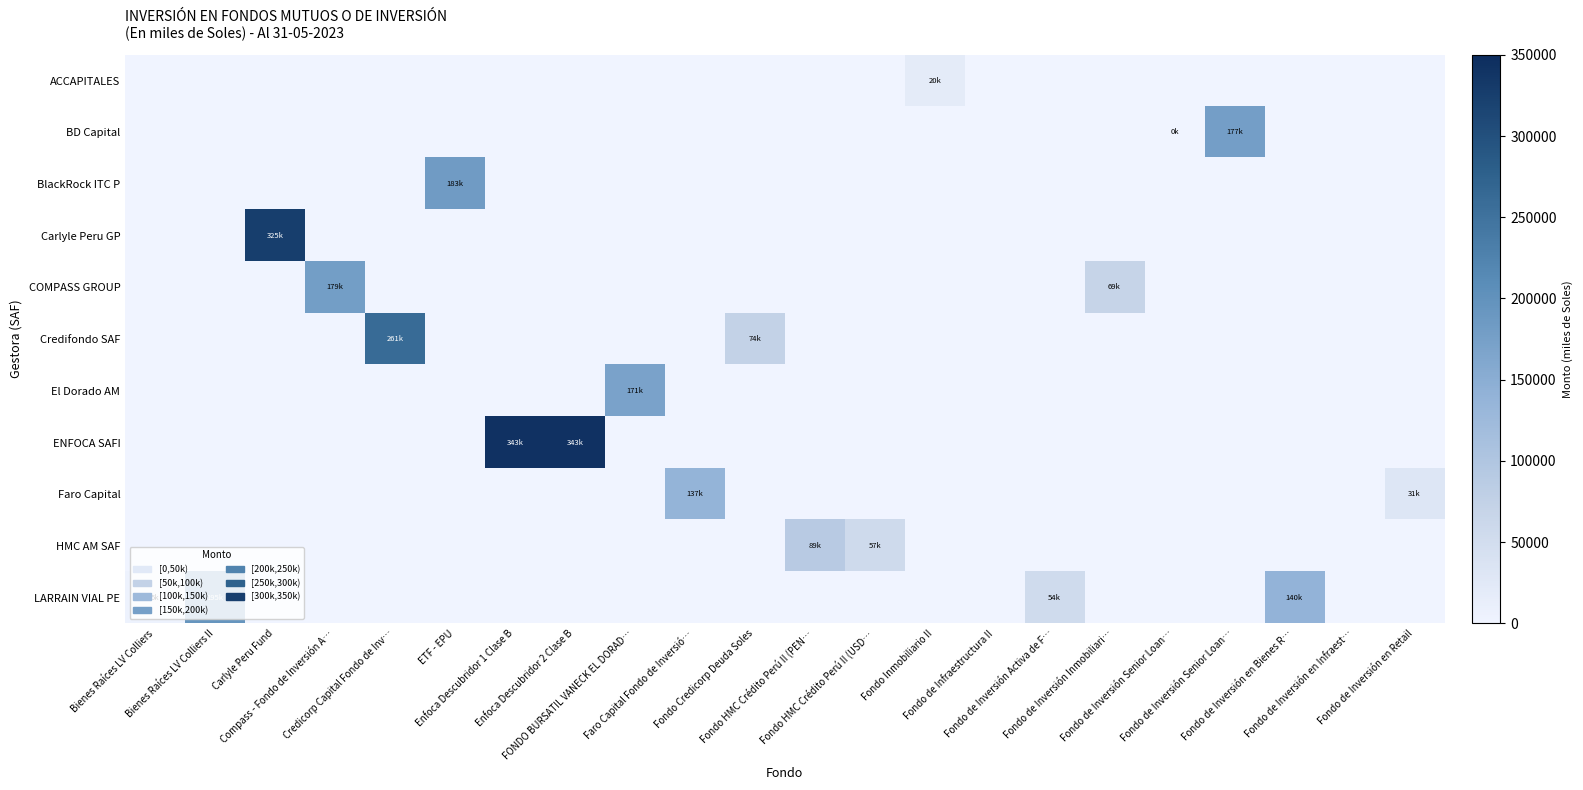

Between Bienes Raíces LV Colliers II and Enfoca Descubridor 1 Clase B, which is larger?

Bienes Raíces LV Colliers II